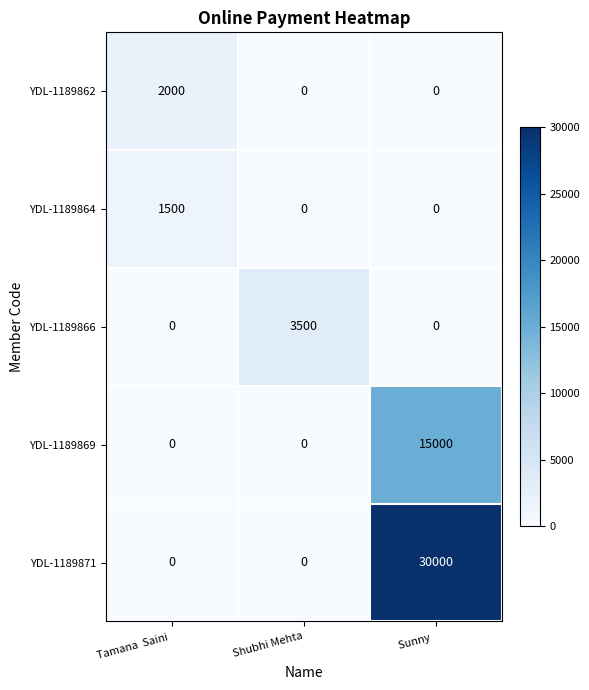

Count the YDL-1189866 values in the range 0 to 3500.

3